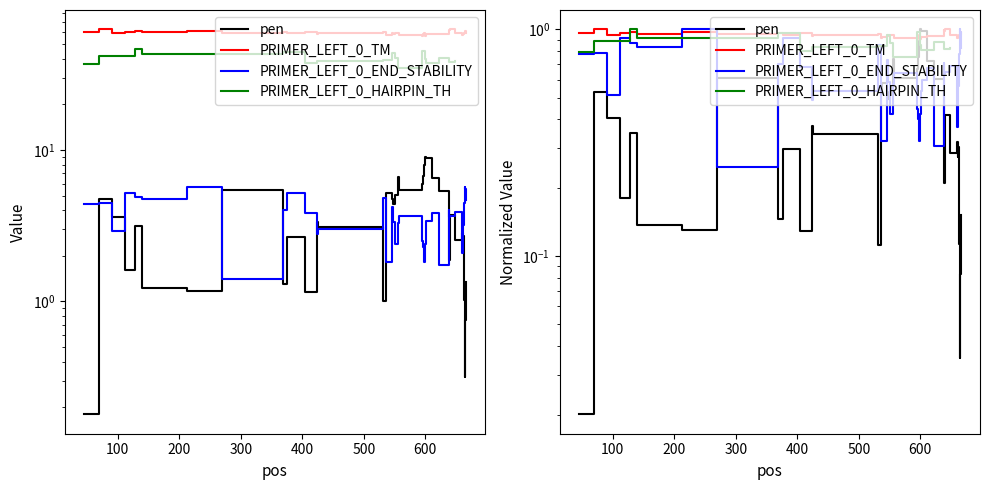

What is the value of the pen point at the 23rd from the left?

6.8